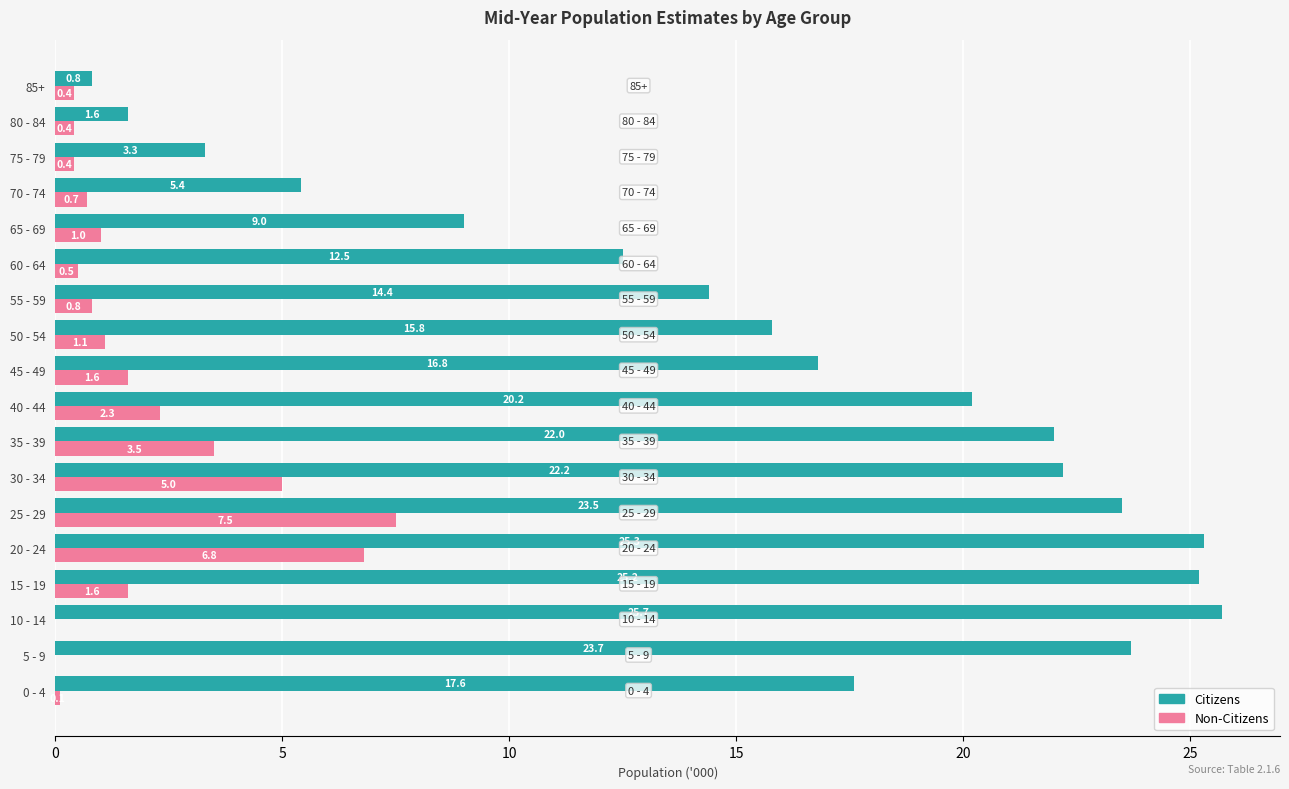

Which series changed the most between 0 - 4 and 35 - 39?

Citizens